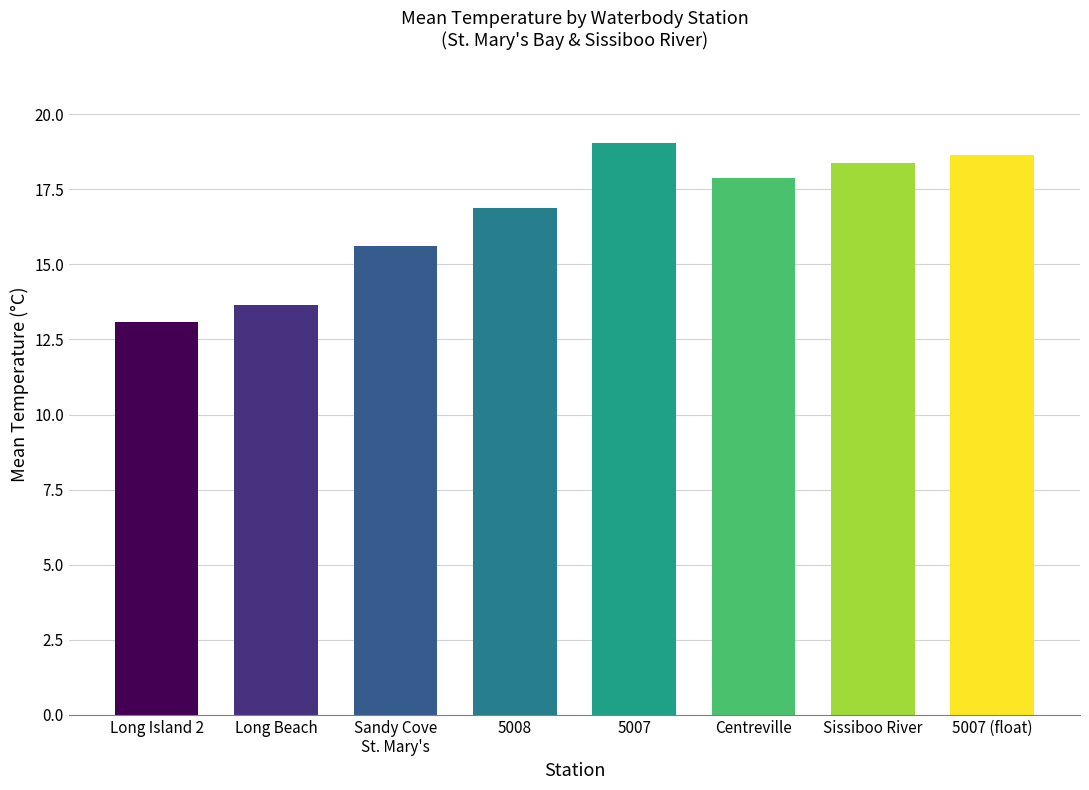

Count the number of categories in the chart.

8